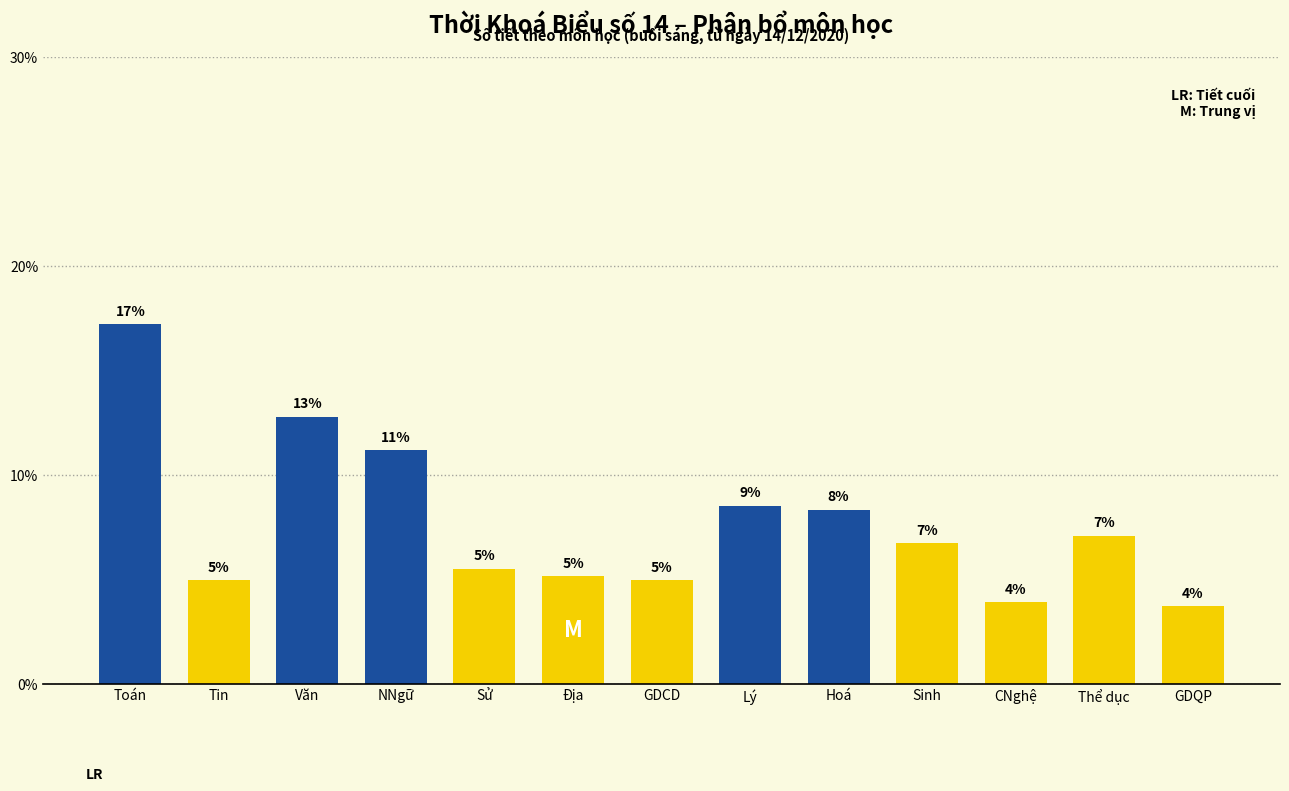

Does the chart contain any negative values?

No